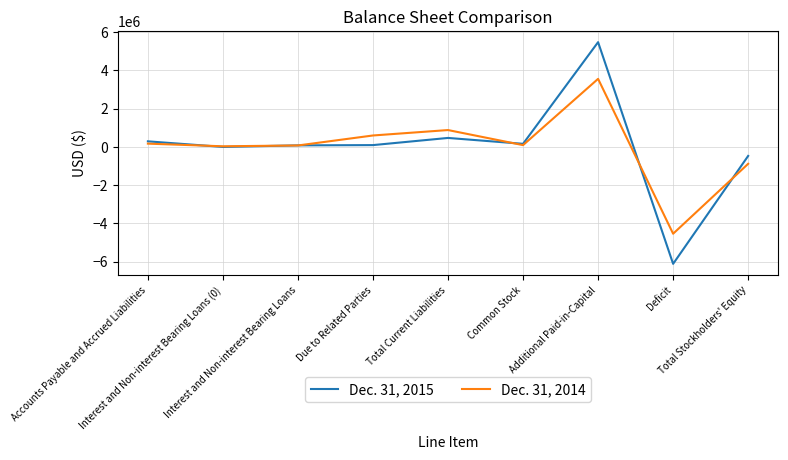

At which label does Dec. 31, 2015 first exceed 95859?

Accounts Payable and Accrued Liabilities